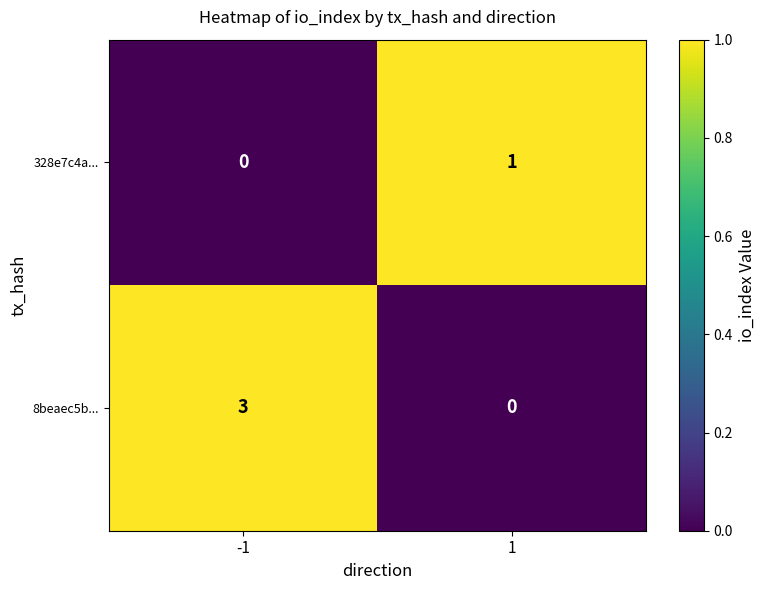

Rank the series by their maximum value, from lowest to highest.

328e7c4a..., 8beaec5b...